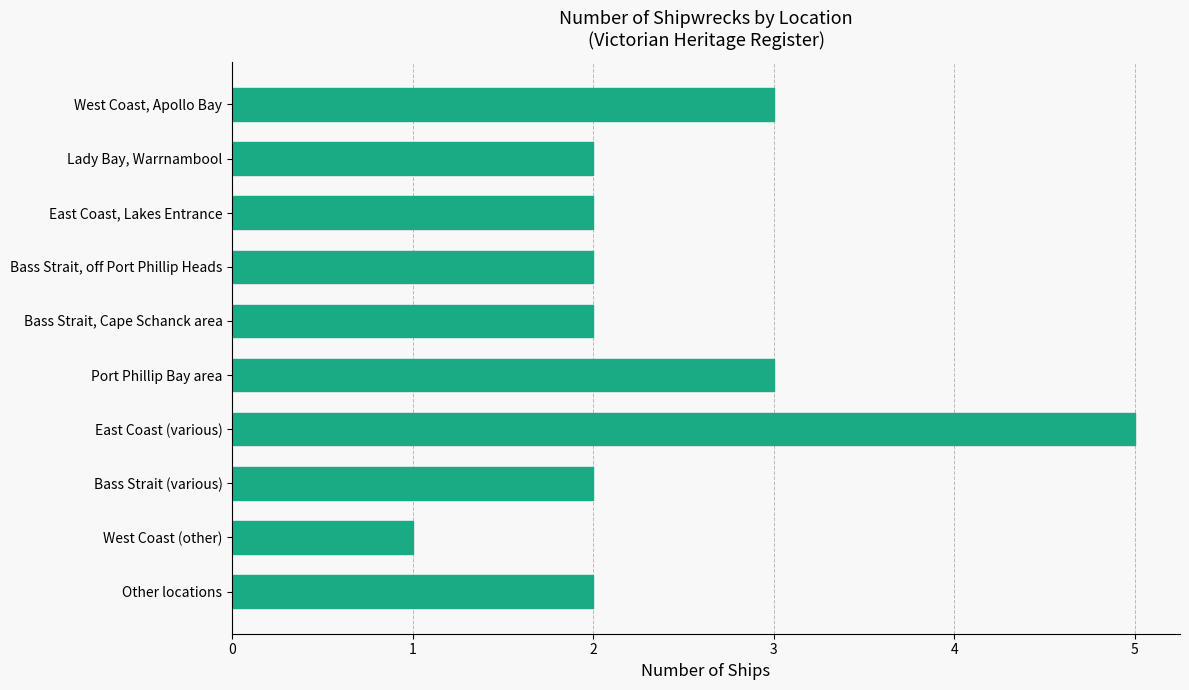

True or false: the data shows 1 at Other locations.

False